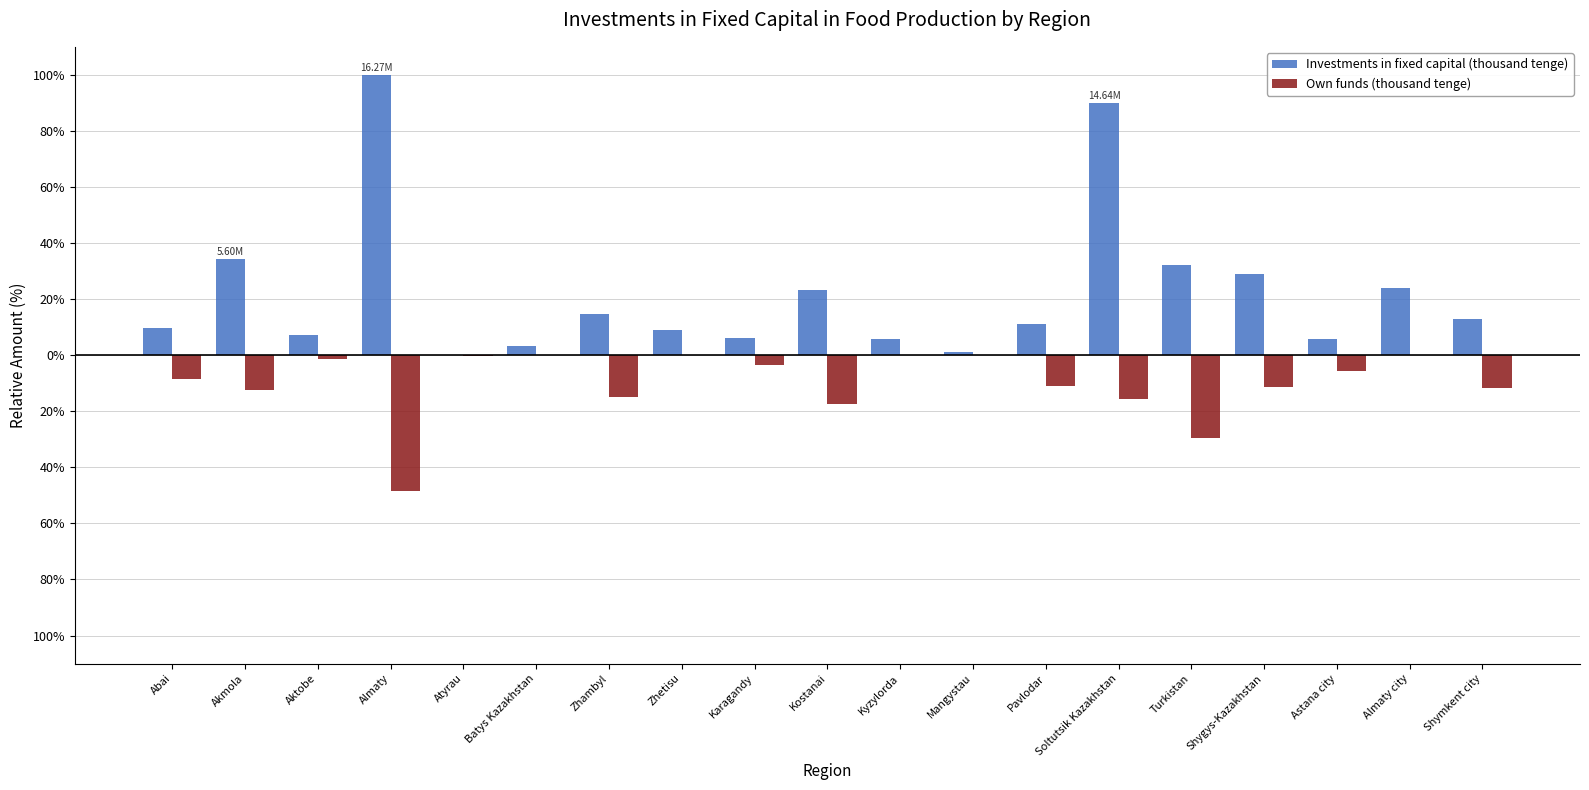

Is the value of Own funds (thousand tenge) at Shymkent city greater than the value of Investments in fixed capital (thousand tenge) at Astana city?

No